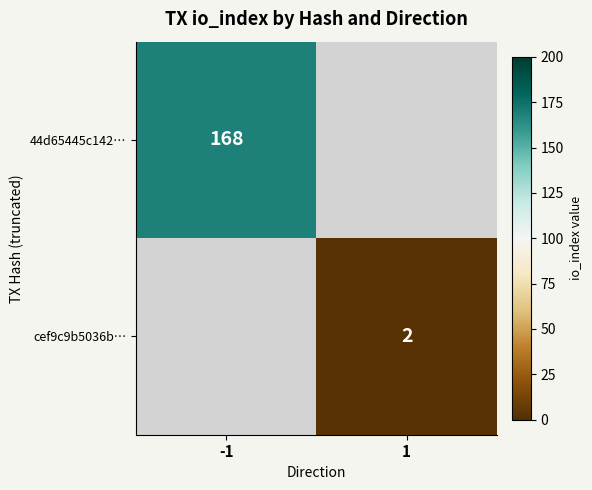

Is it true that 44d65445c142… equals 117 at -1?

False